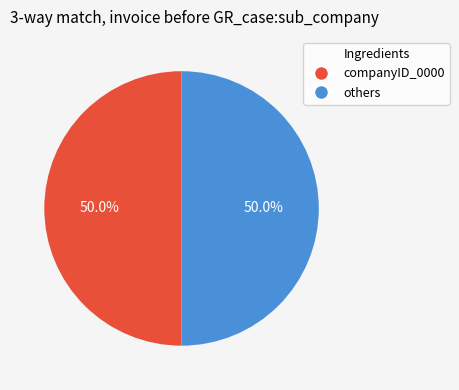

What is the ratio of the value at others to the value at companyID_0000?

1.0